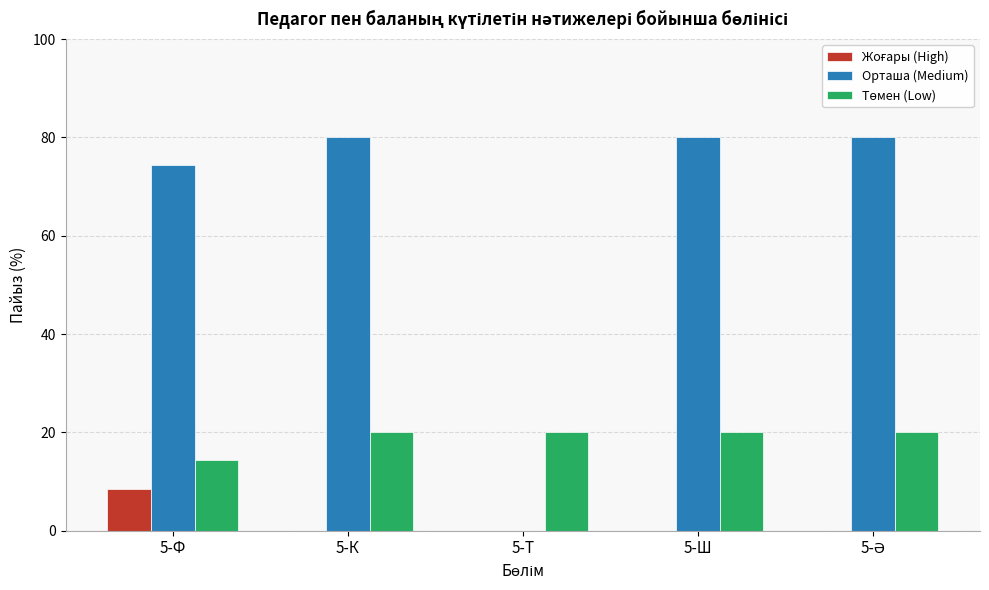

What is the maximum value shown in the chart?

80.0